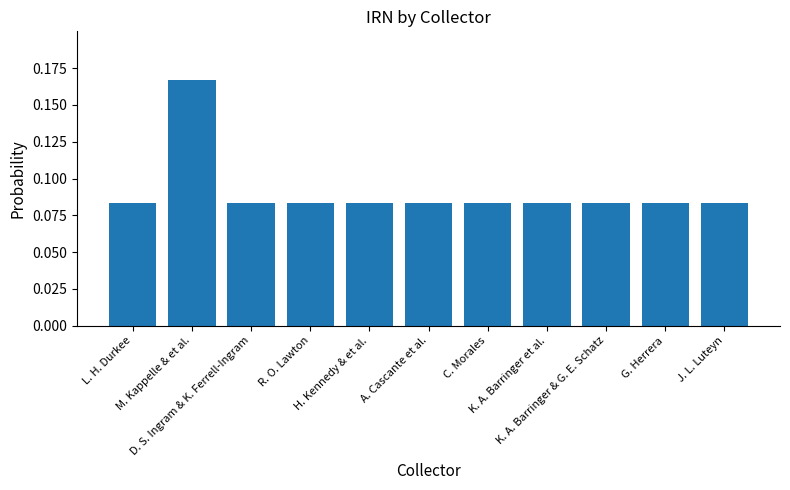

Count the values in the range 0 to 1.

11